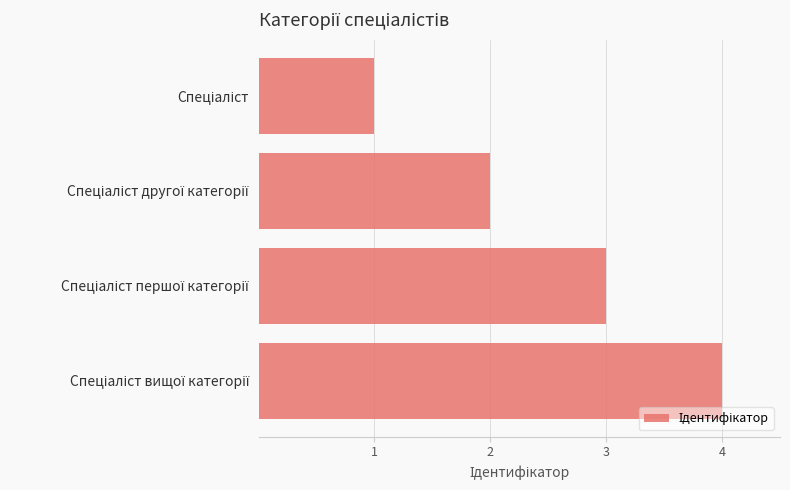

What is the sum of all values?

10